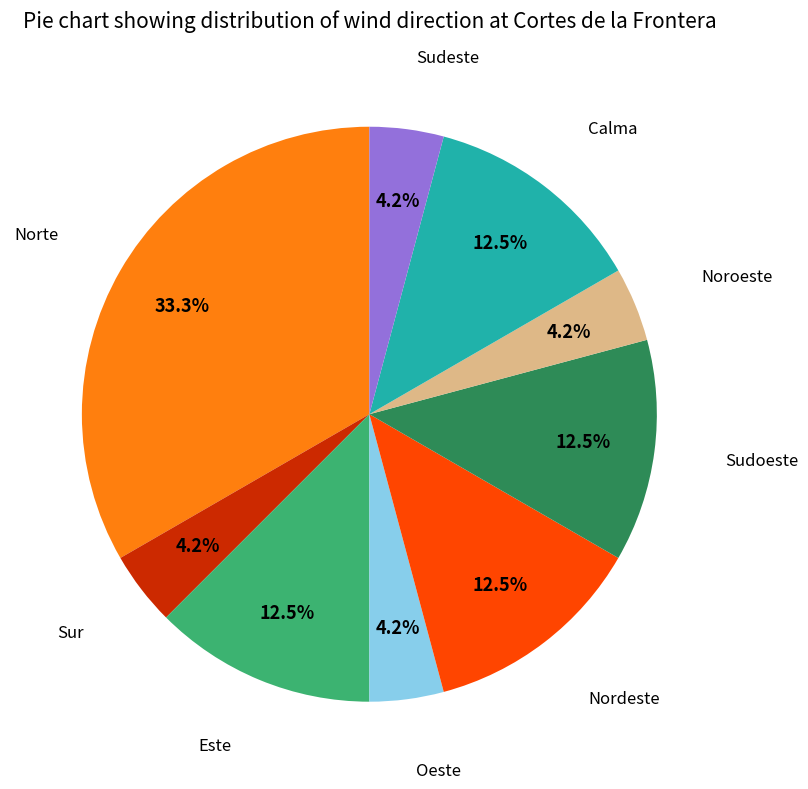

Which category has the biggest portion of the pie?

Norte